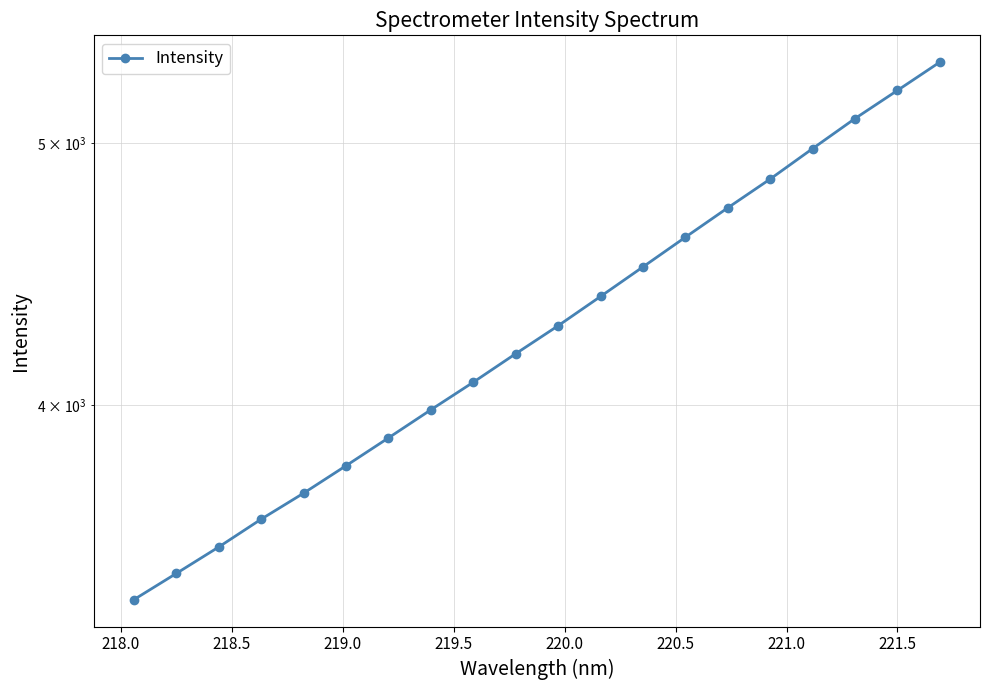

What is the sum of all values?

85685.7